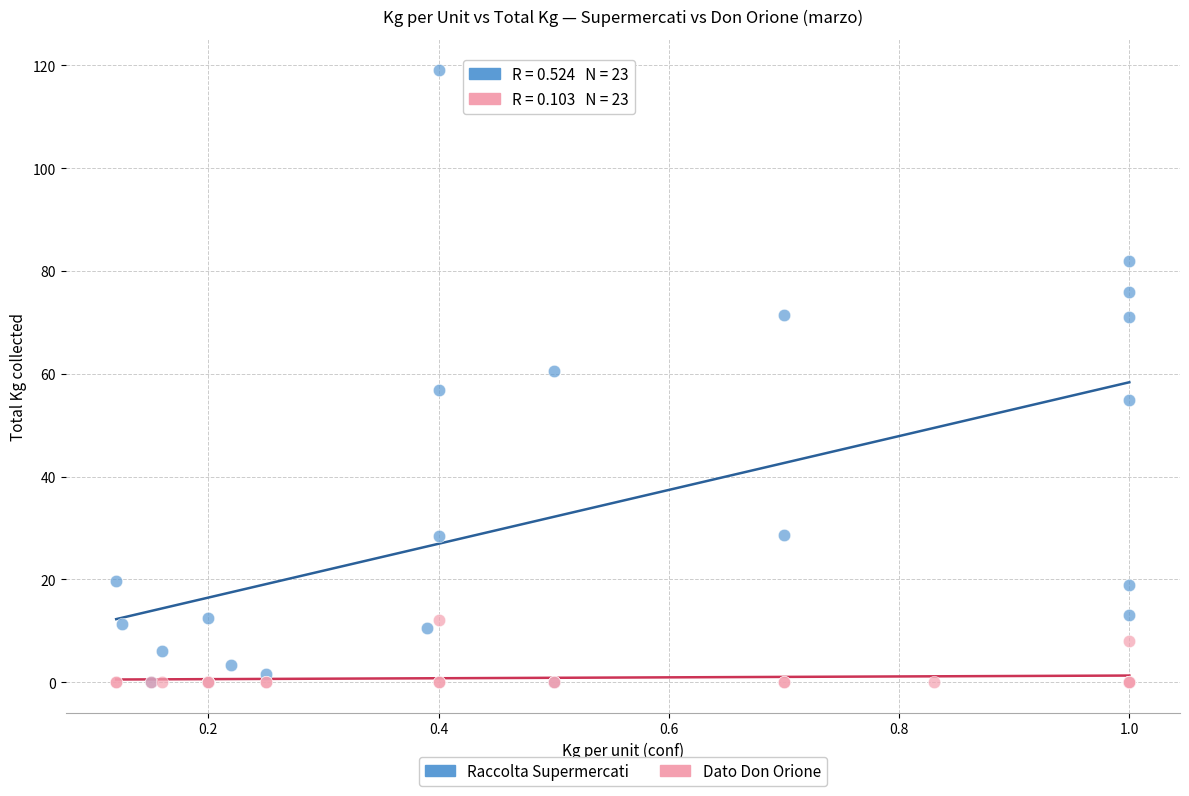

Which series contains the highest Y value?

Raccolta Supermercati